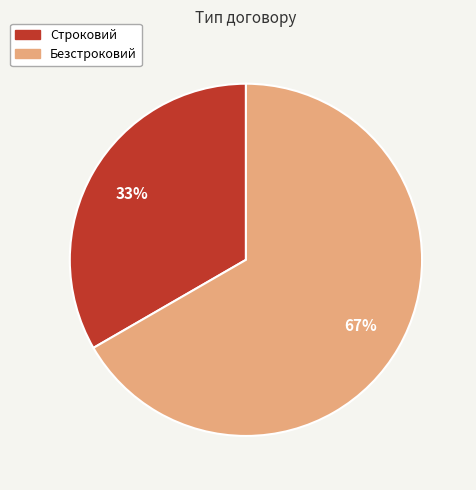

Count the number of slices in the pie.

2